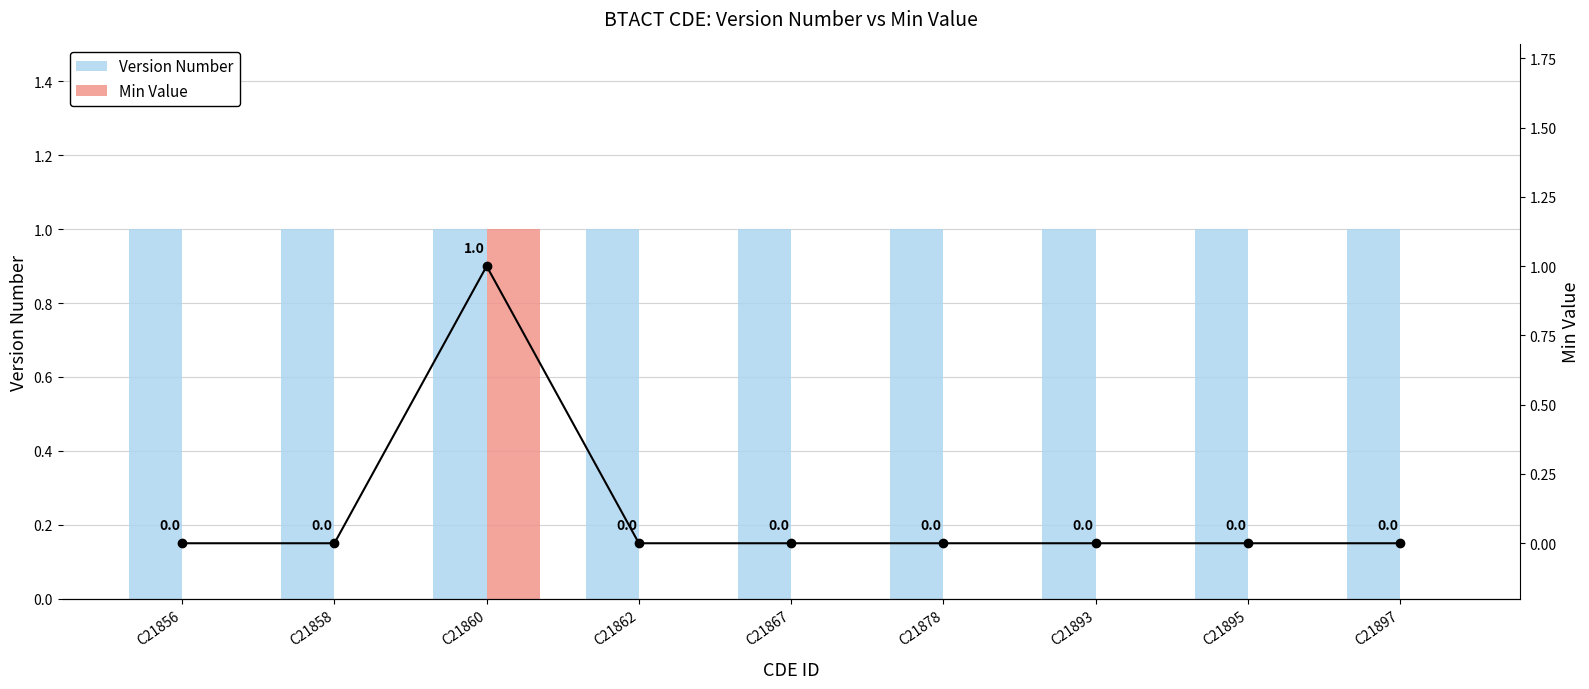

At C21878, list the series in order from smallest to largest.

Min Value, Min Value line, Version Number